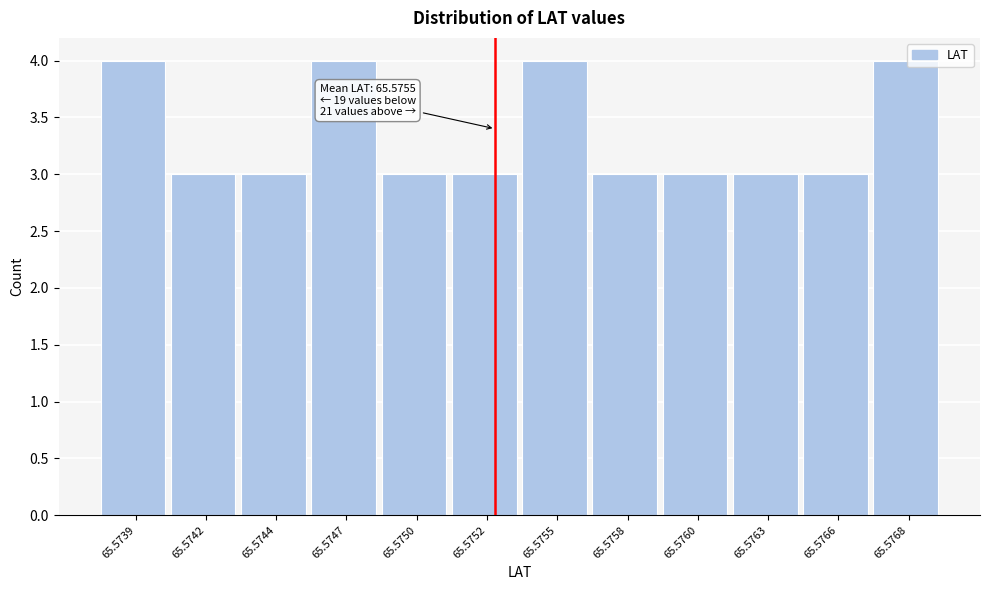

Reading right to left, extract all data points from this chart.

65.5768=4	65.5766=3	65.5763=3	65.5760=3	65.5758=3	65.5755=4	65.5752=3	65.5750=3	65.5747=4	65.5744=3	65.5742=3	65.5739=4